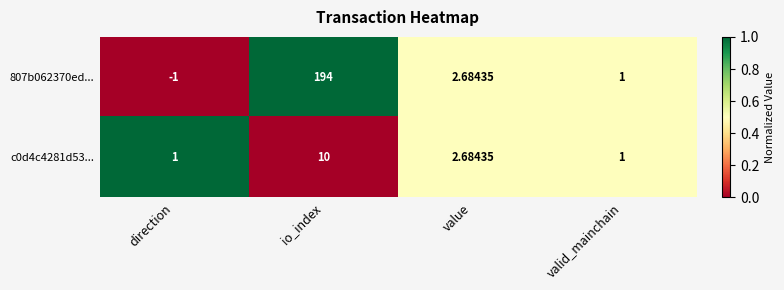

How many data points does each series have?

4